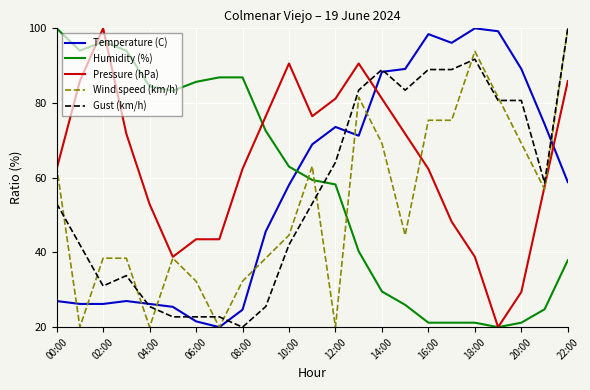

After their last crossing, which series has the higher values: Humidity (%) or Gust (km/h)?

Gust (km/h)